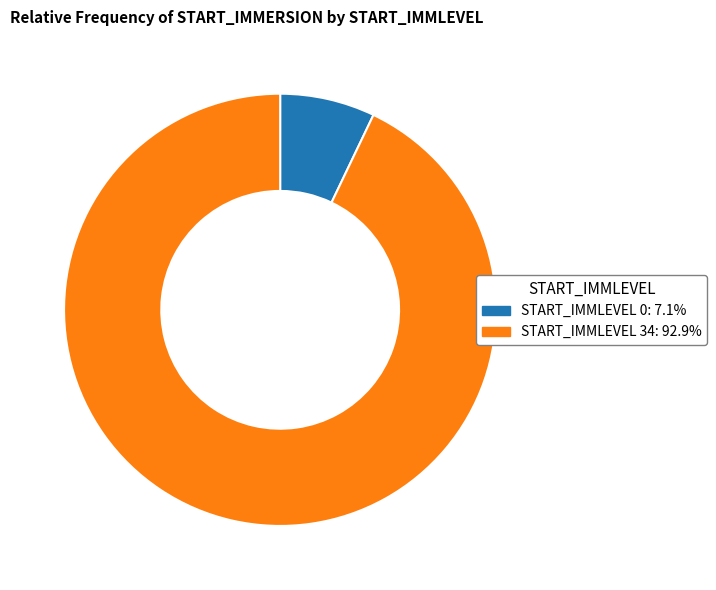

Does any single category account for the majority?

Yes